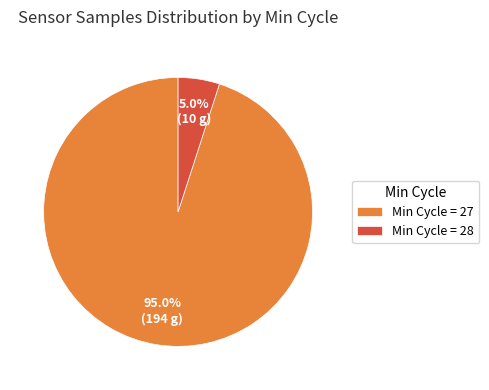

Does Min Cycle = 28 represent more than half of the total?

No